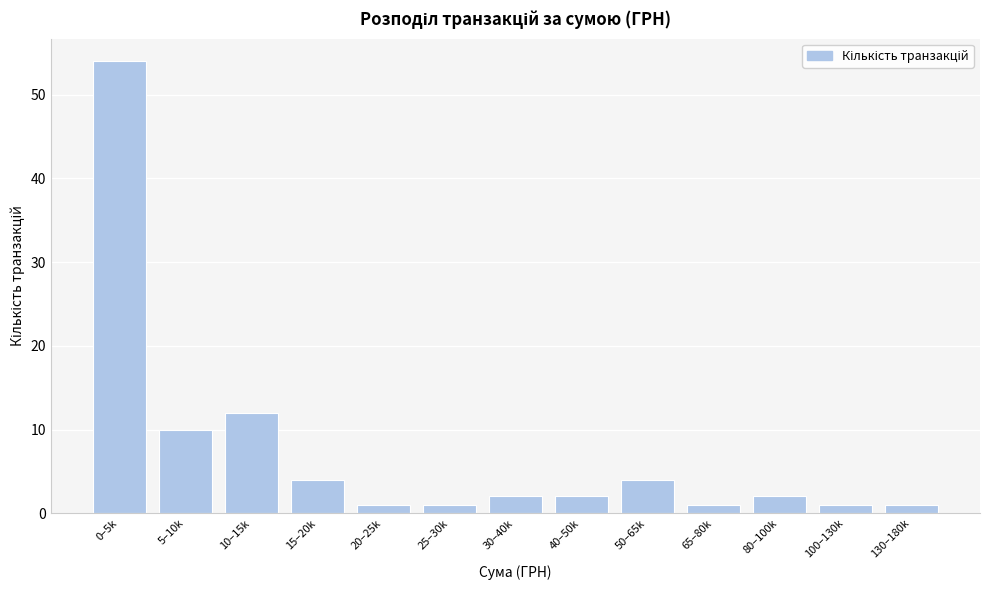

Reading left to right, list all the values displayed in this chart.

54	10	12	4	1	1	2	2	4	1	2	1	1